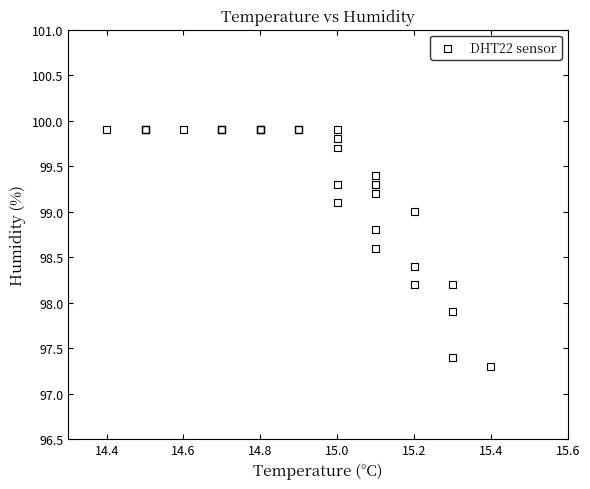

What Y value in the scatter plot is closest to 98?

97.9